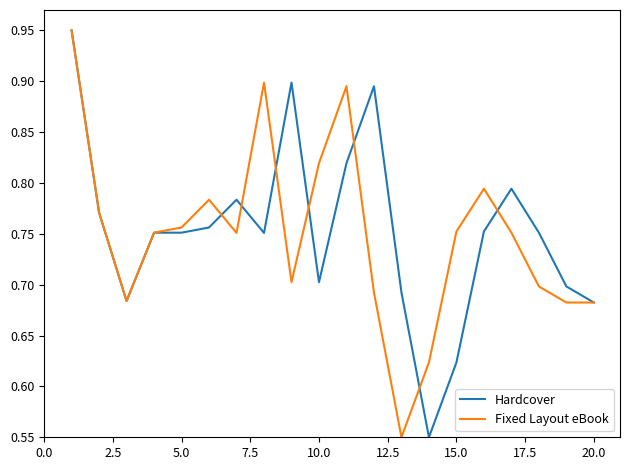

Is this an area chart (filled region under the line)?

No